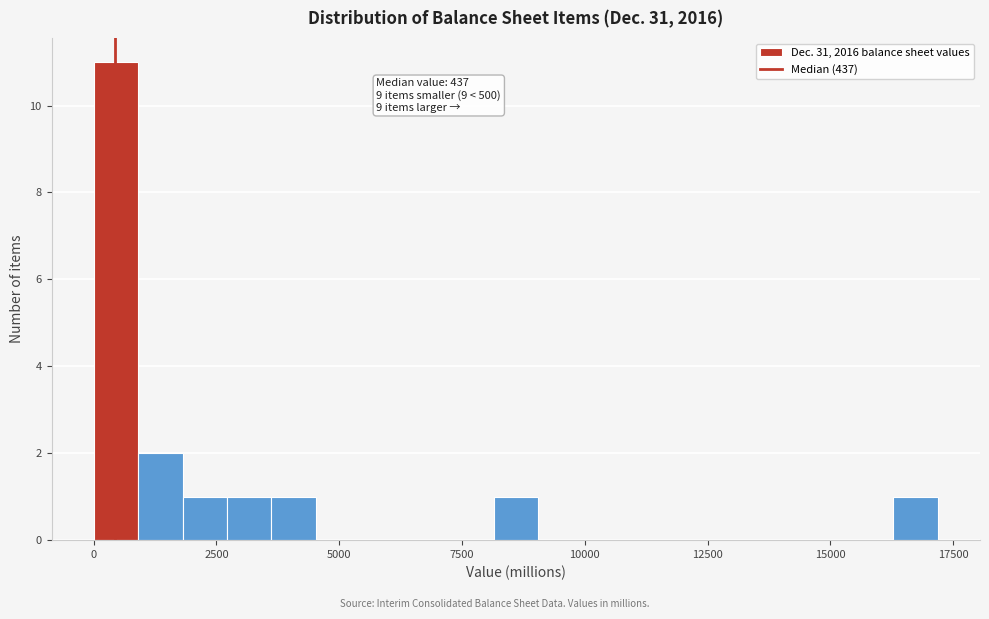

Read against the x-axis, roughly where is the centre of the tallest bar?

500